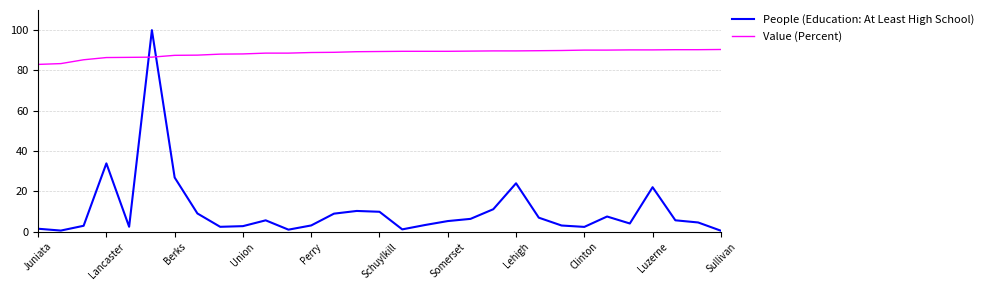

Which series has the largest total across all categories?

Value (Percent)